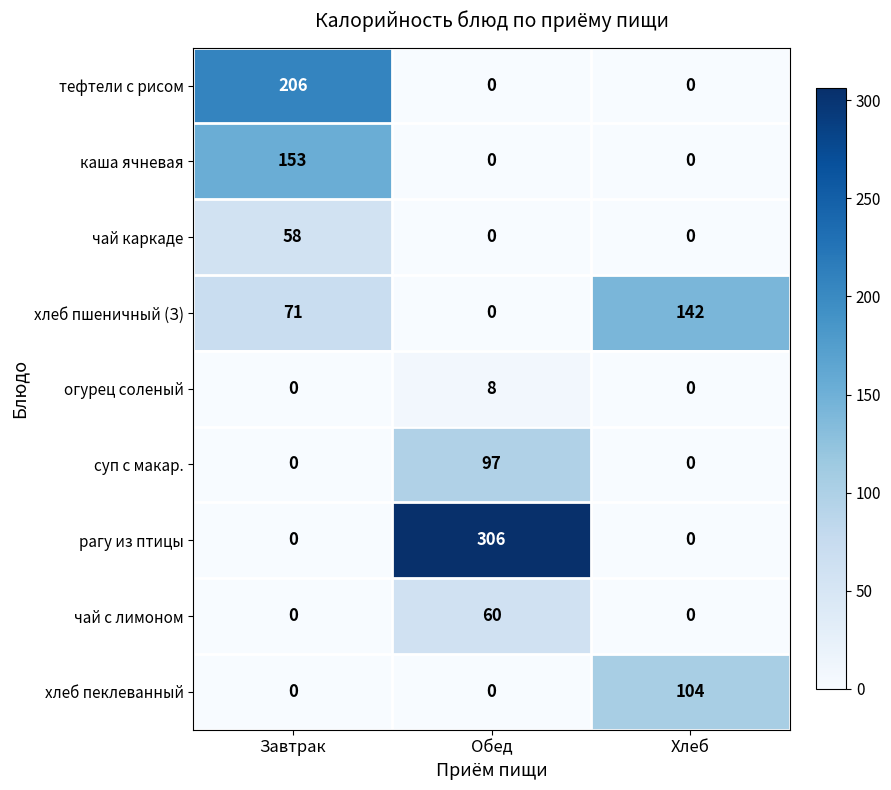

Rank the series by their maximum value, from lowest to highest.

огурец соленый, чай каркаде, чай с лимоном, суп с макар., хлеб пеклеванный, хлеб пшеничный (З), каша ячневая, тефтели с рисом, рагу из птицы